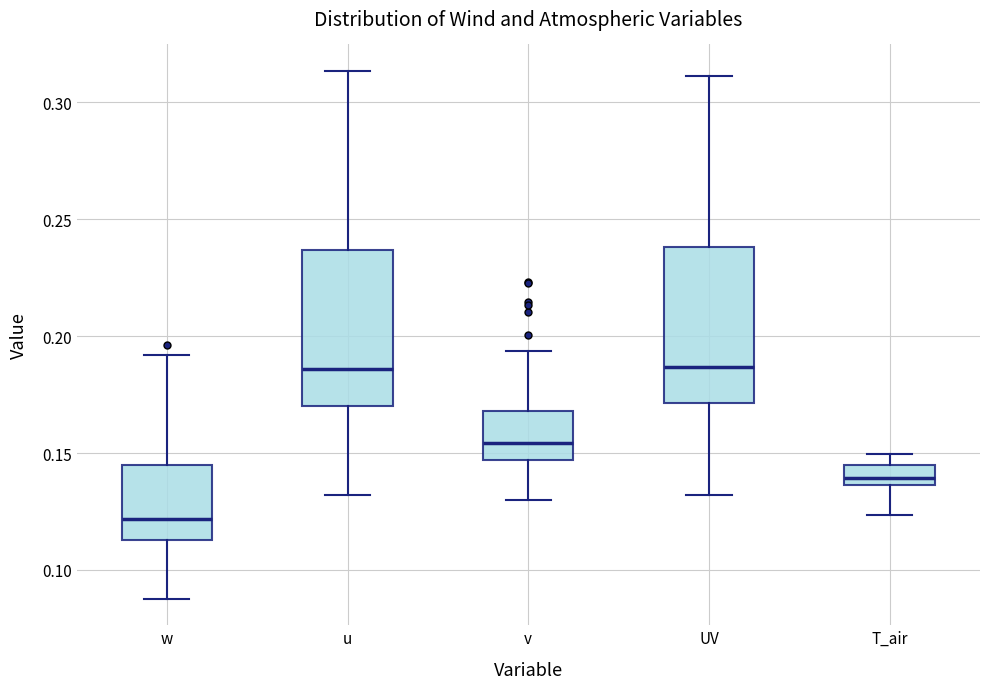

Where is the upper edge of the box for w on the y-axis? The values are not printed on the chart, so give them approximately, as read against the axis.

0.145